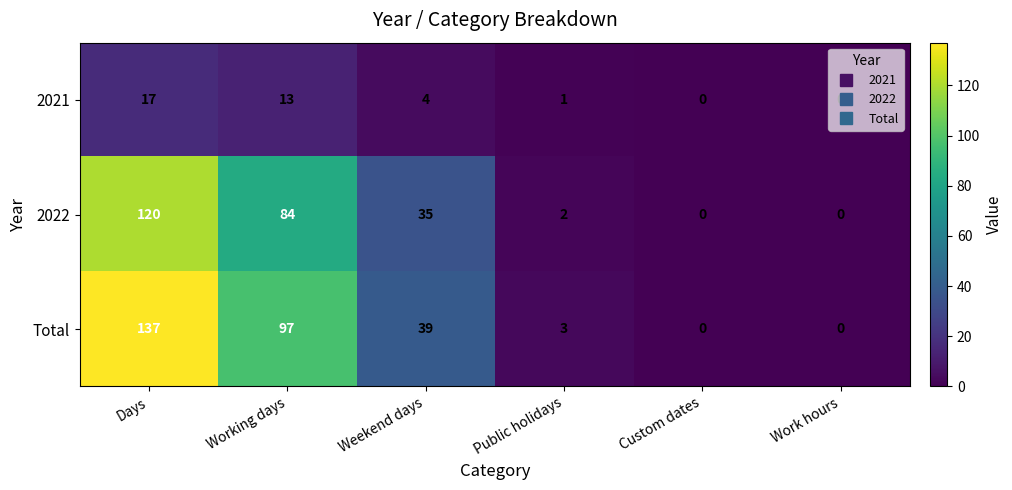

At how many categories does at least one series exceed 89?

2